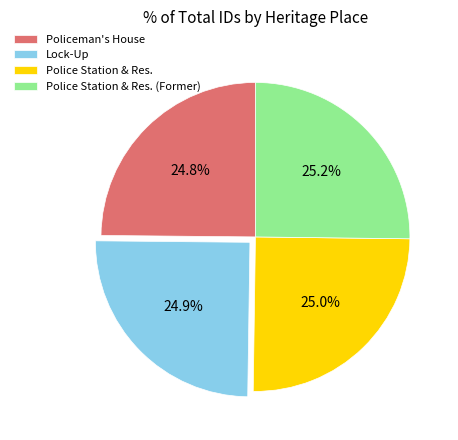

Approximately how many times larger is the value at Policeman's House compared to Police Station & Res.?

1.0